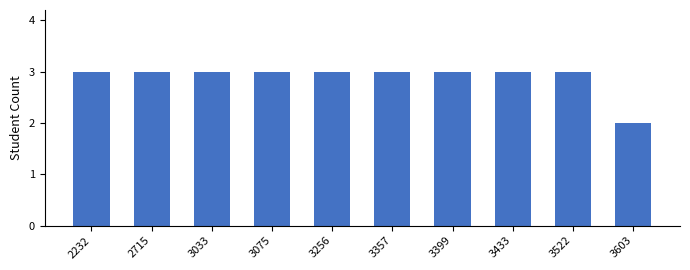

What is the minimum value shown in the chart?

2